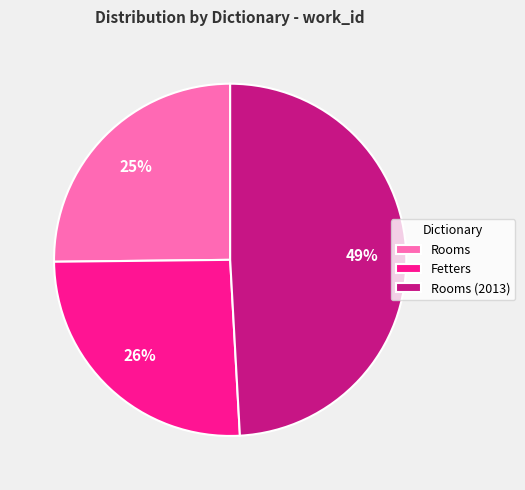

True or false: Rooms (2013) accounts for 61% of the total.

False